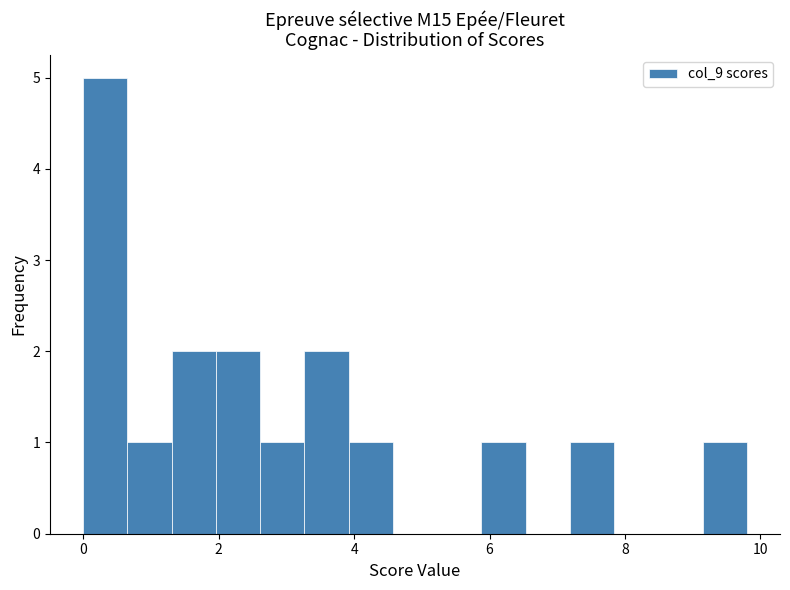

Read against the x-axis, roughly where is the centre of the tallest bar?

0.4